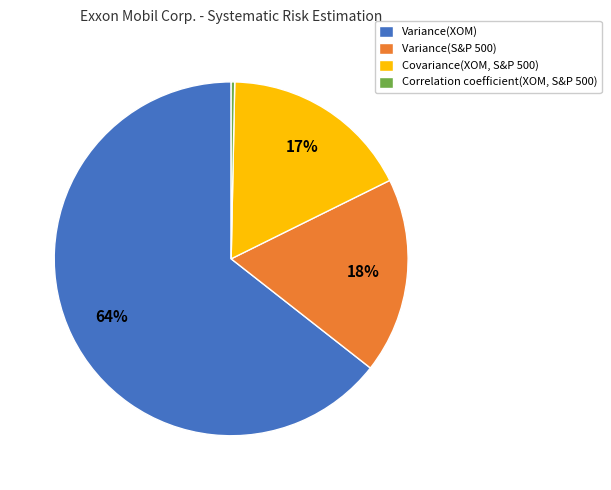

How many segments does this pie chart have?

4